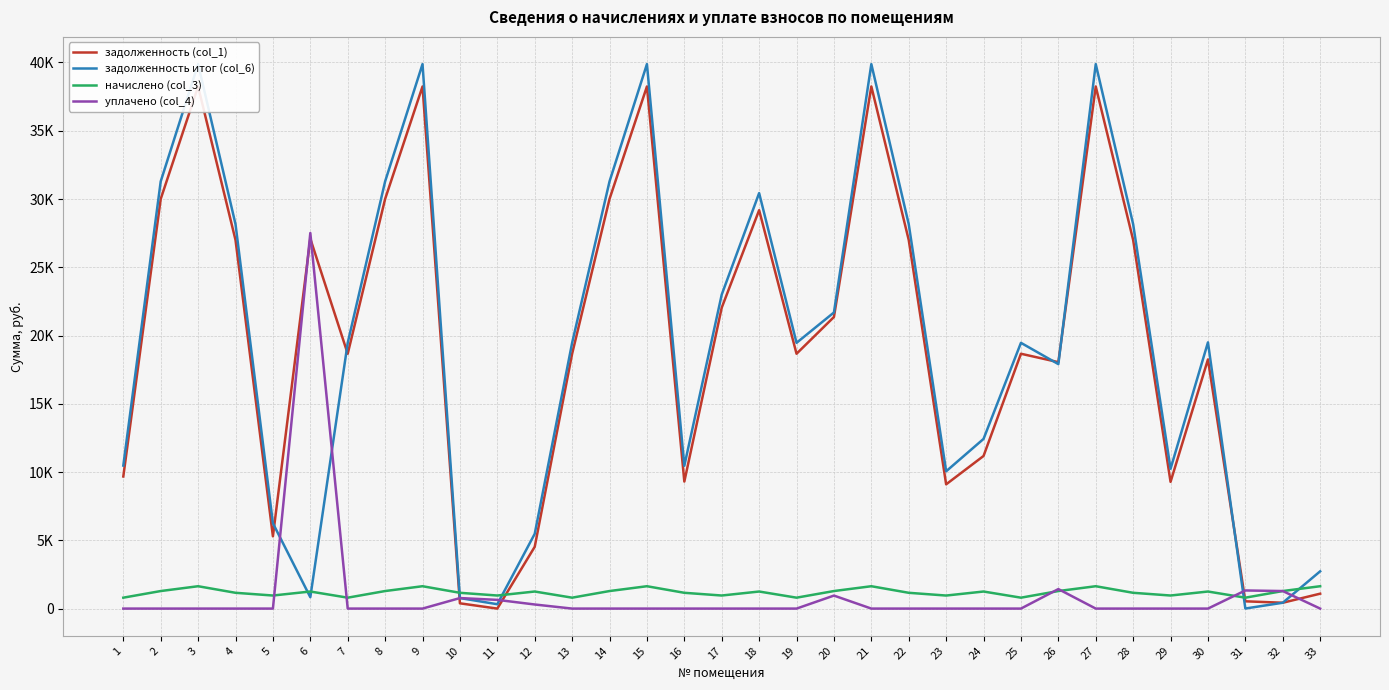

Where is the first local maximum for задолженность (col_1)?

3